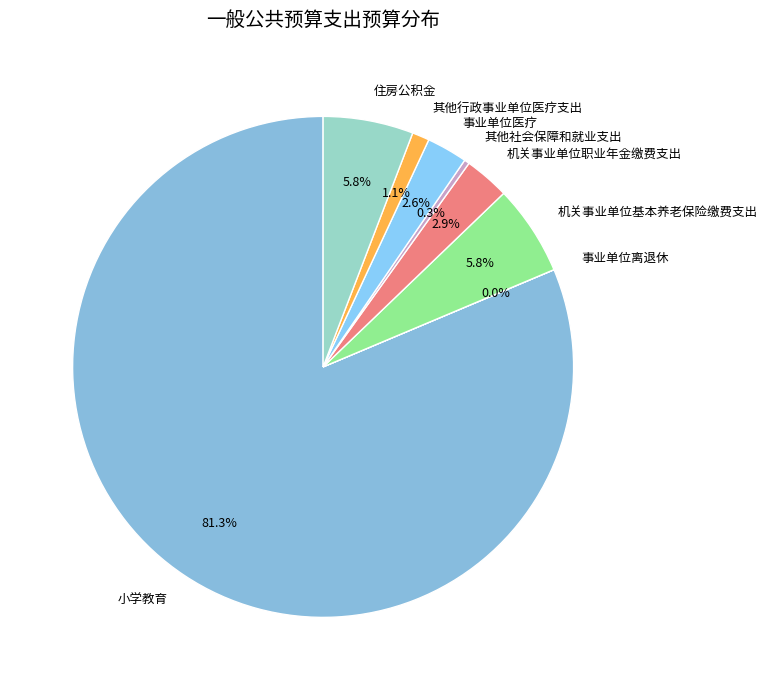

Does 小学教育 account for over 50% of the chart?

Yes